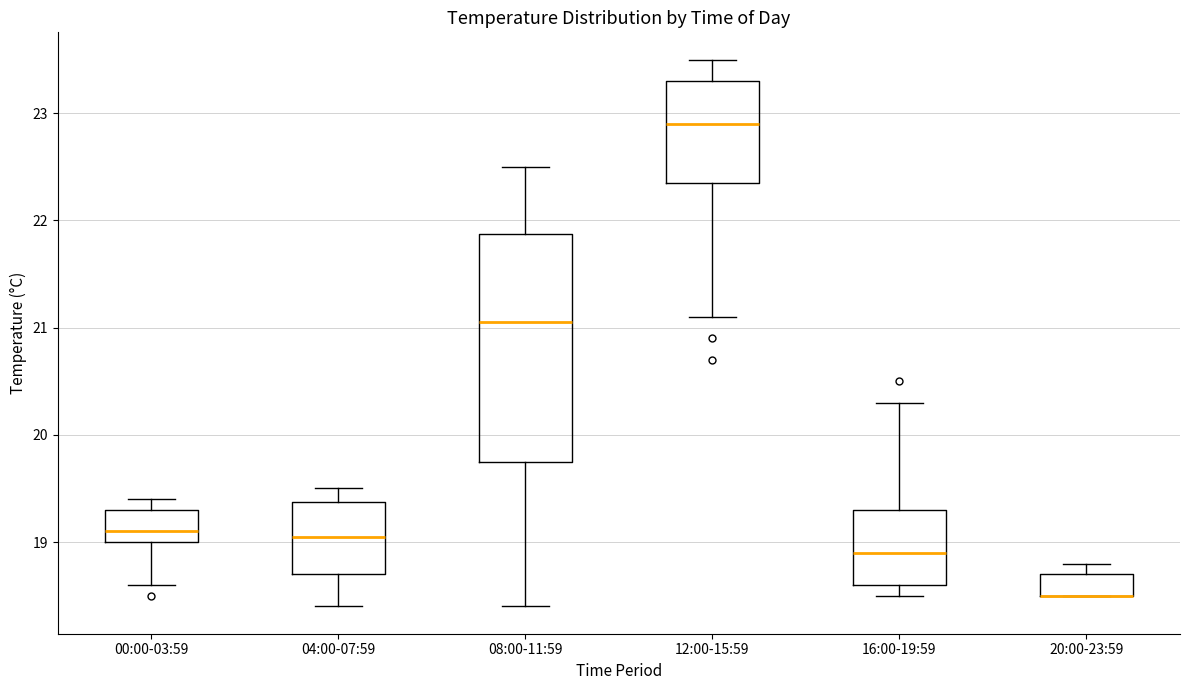

Reading left to right, transcribe this box plot: for each box, give where its median line is, the range the box spans, and where its two whiskers end, as read against the y-axis. The values are not printed on the chart, so give them approximately, as read against the axis.

00:00-03:59: median 19.1, box 19.0 to 19.3, whiskers 18.6 to 19.4
04:00-07:59: median 19.1, box 18.7 to 19.4, whiskers 18.4 to 19.5
08:00-11:59: median 21.1, box 19.8 to 21.9, whiskers 18.4 to 22.5
12:00-15:59: median 22.9, box 22.4 to 23.3, whiskers 21.1 to 23.5
16:00-19:59: median 18.9, box 18.6 to 19.3, whiskers 18.5 to 20.3
20:00-23:59: median 18.5 (drawn on the box's lower edge), box 18.5 to 18.7, whiskers 18.5 to 18.8